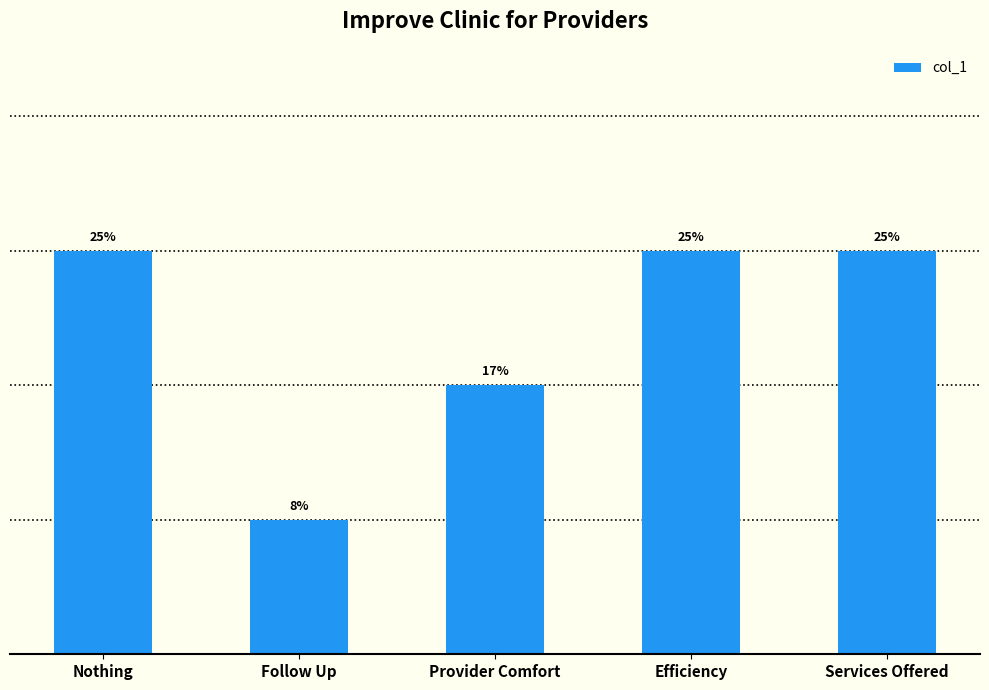

What is the label of the 1st bar from the right?

Services Offered